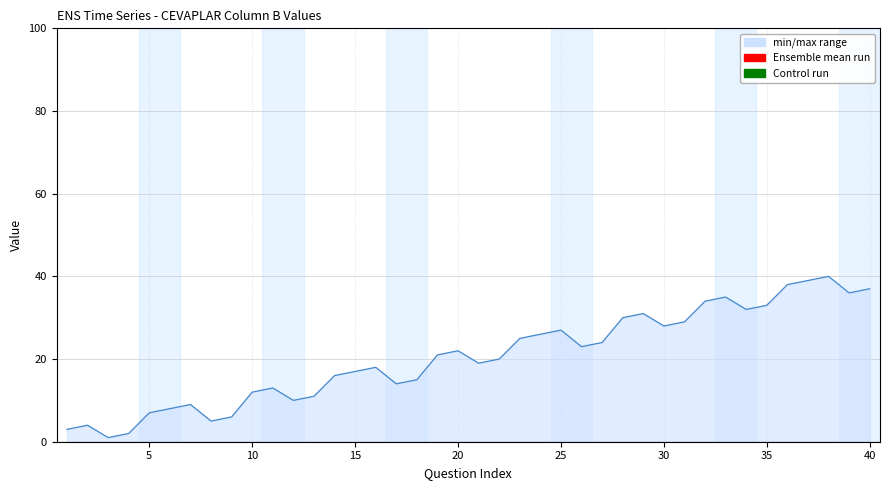

What is the value of the 30th point from the left?

28